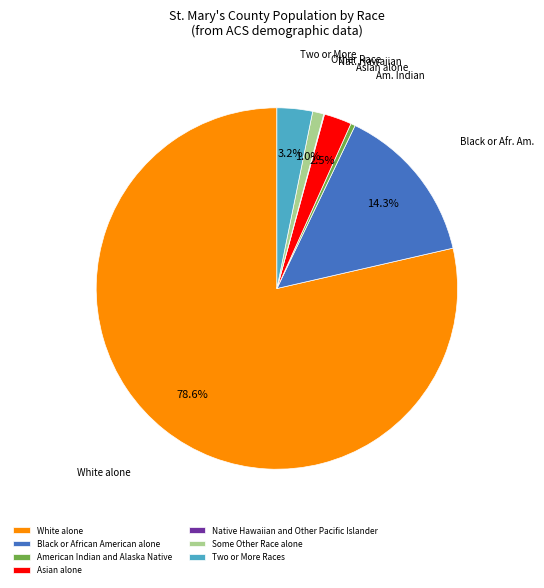

Is it true that American Indian and Alaska Native is 0% of the pie?

True